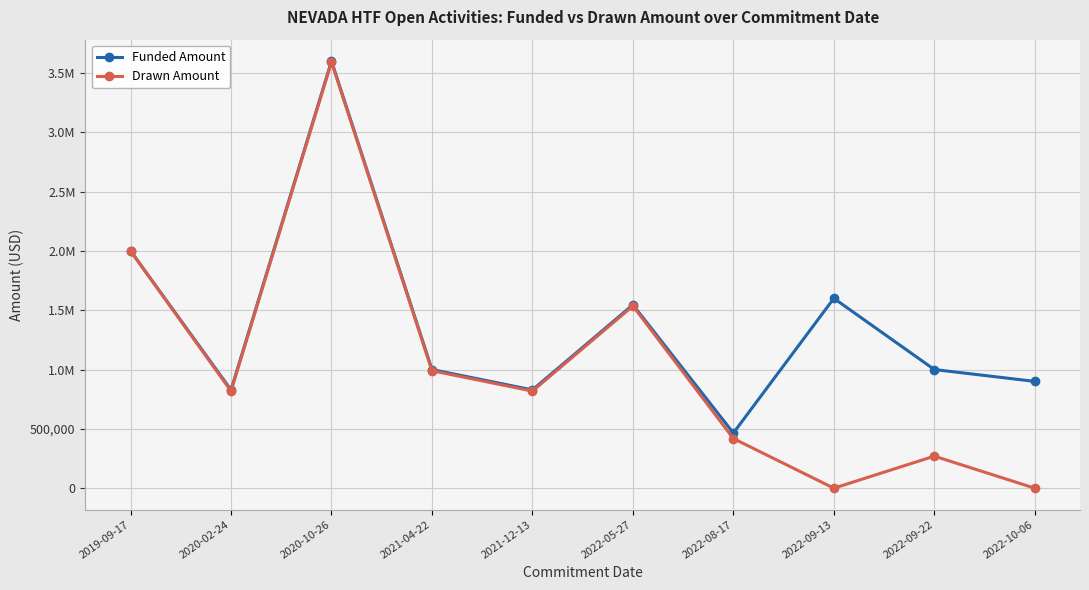

True or false: Drawn Amount and Funded Amount cross at least once.

False